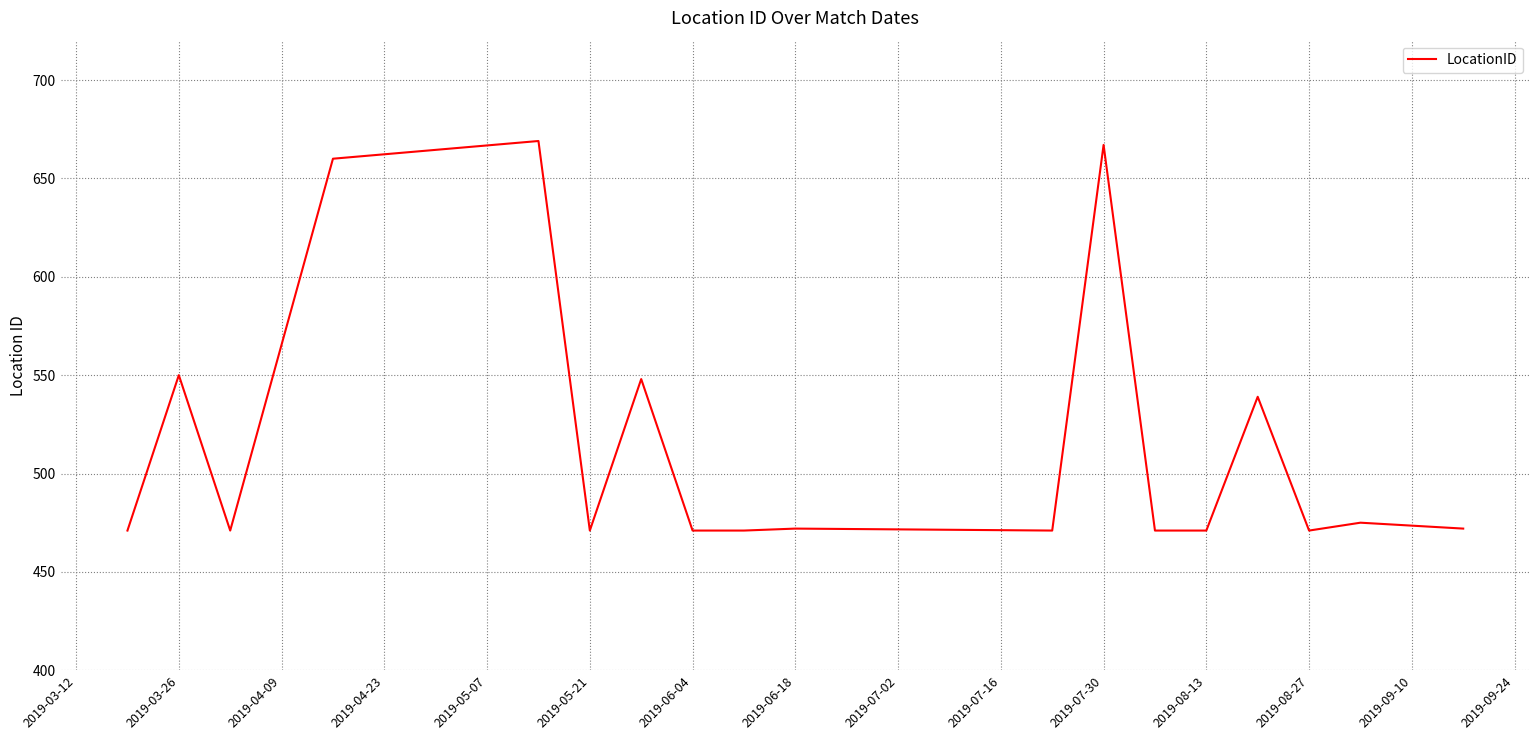

What is the maximum value shown in the chart?

669